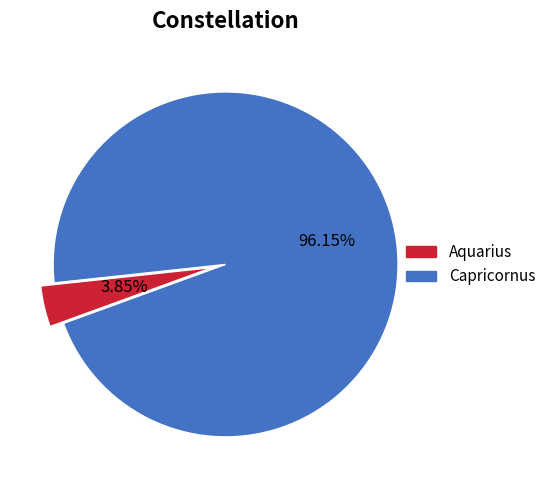

Combined, what portion of the pie is Aquarius and Capricornus?

100.0%